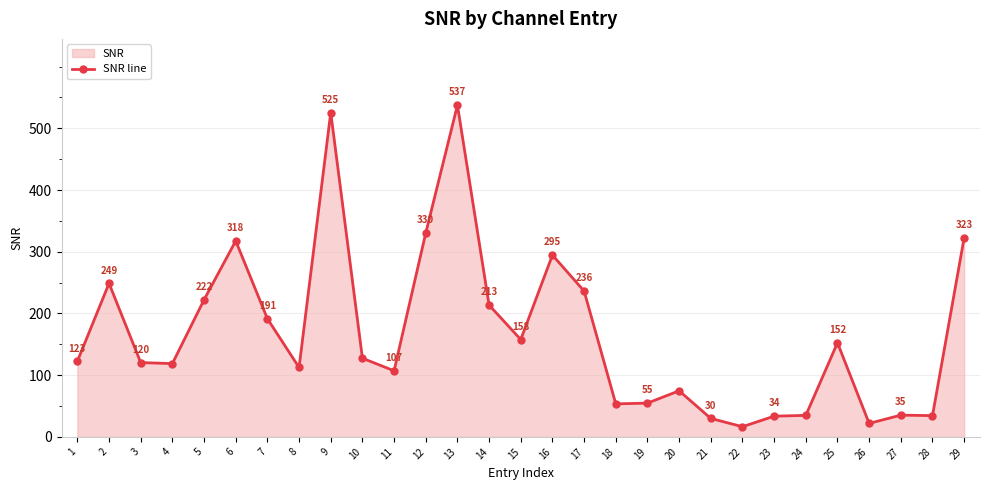

Approximately how many times larger is the value at 12 compared to 15?

2.1